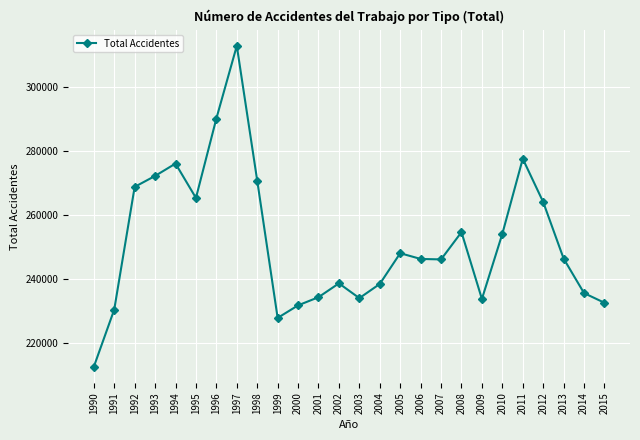

Count the number of categories in the chart.

26